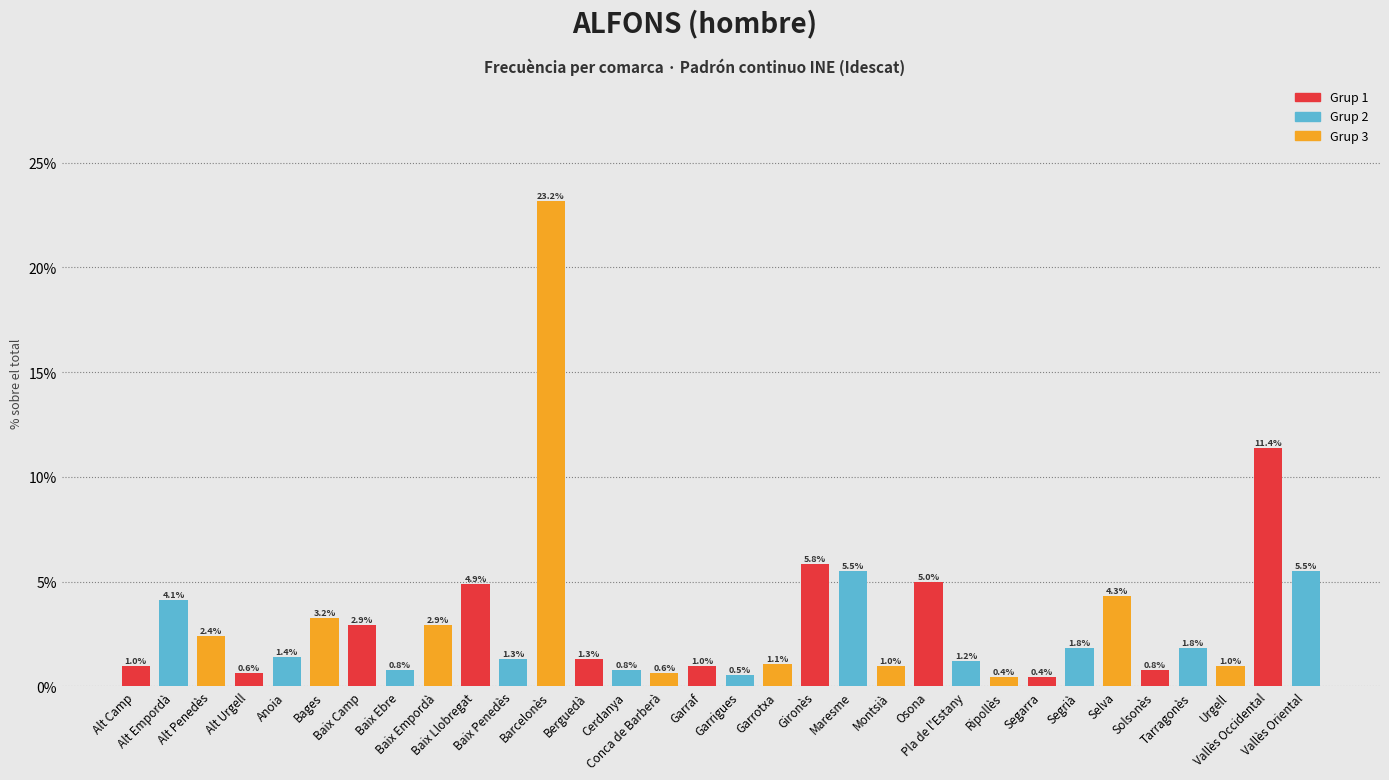

Reading left to right, extract all data points from this chart.

1.0	4.1	2.4	0.6	1.4	3.2	2.9	0.8	2.9	4.9	1.3	23.2	1.3	0.8	0.6	1.0	0.5	1.1	5.8	5.5	1.0	5.0	1.2	0.4	0.4	1.8	4.3	0.8	1.8	1.0	11.4	5.5